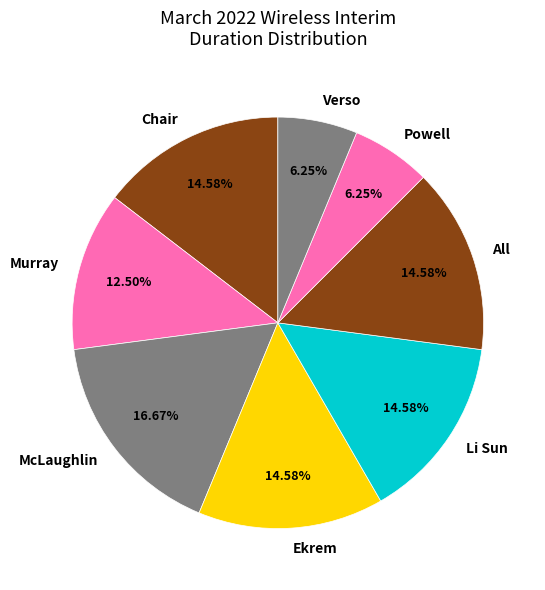

The Powell slice represents 11% of the pie. True or false?

False